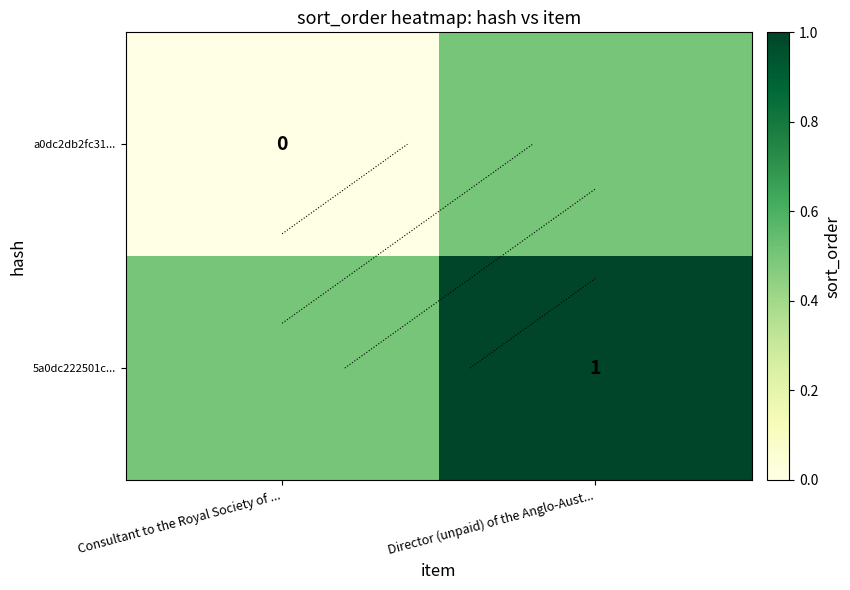

At which label does a0dc2db2fc31... reach its minimum?

Consultant to the Royal Society of ...